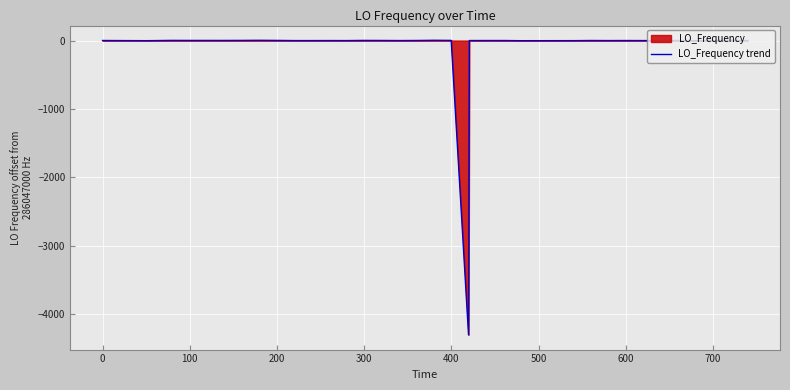

What is the difference between the maximum and minimum values?

4304.7